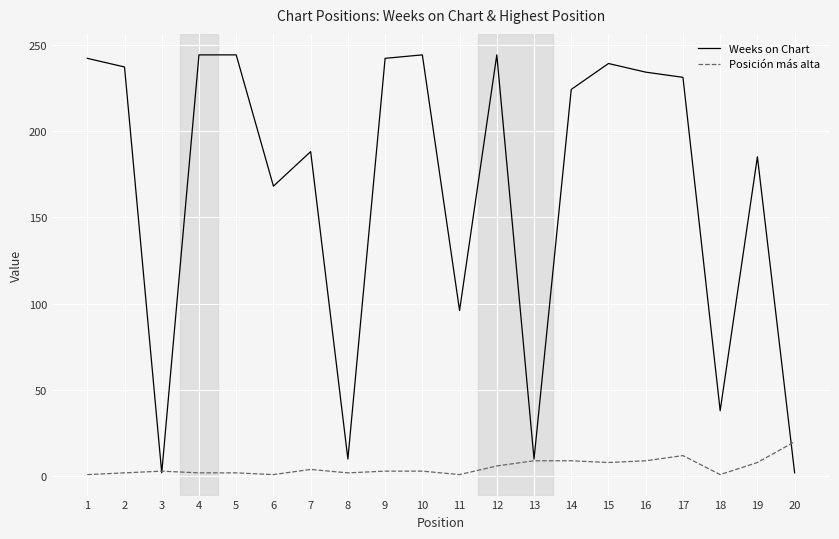

True or false: Posición más alta has a value of 9 at 13.

True